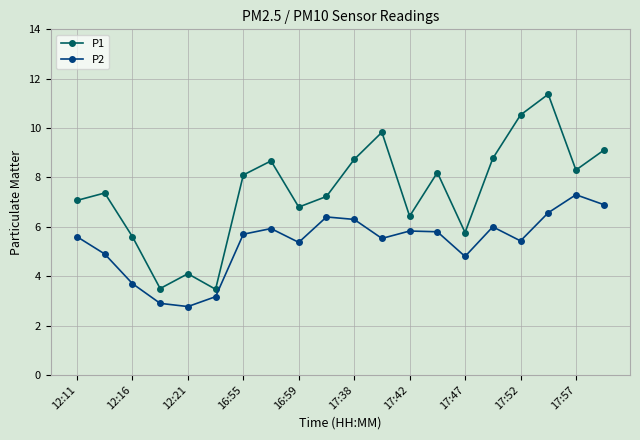

What is the value of the P2 point at the 3rd from the left?

3.7